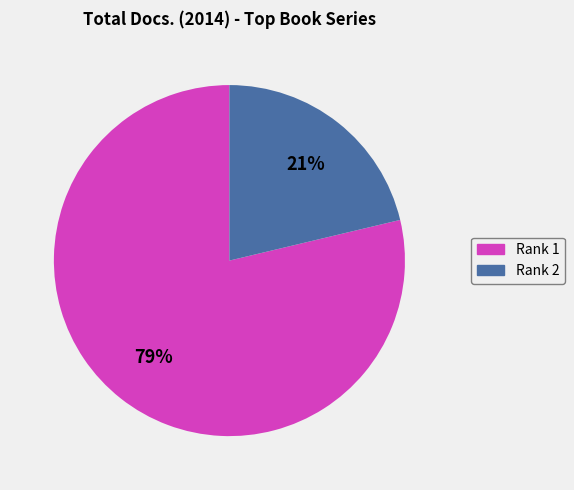

To the nearest percent, what is the average slice percentage?

50%